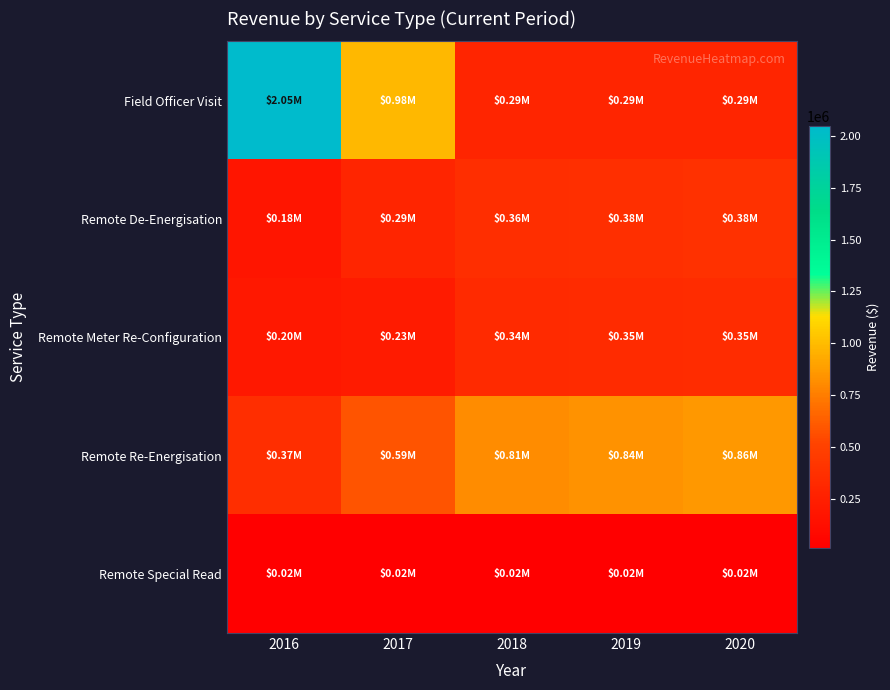

Which label corresponds to the smallest value in the chart?

2018